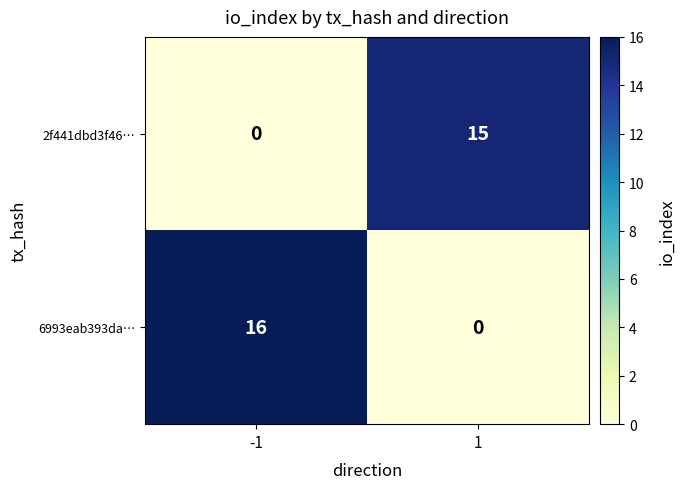

Is it true that 2f441dbd3f46… equals 3 at 1?

False